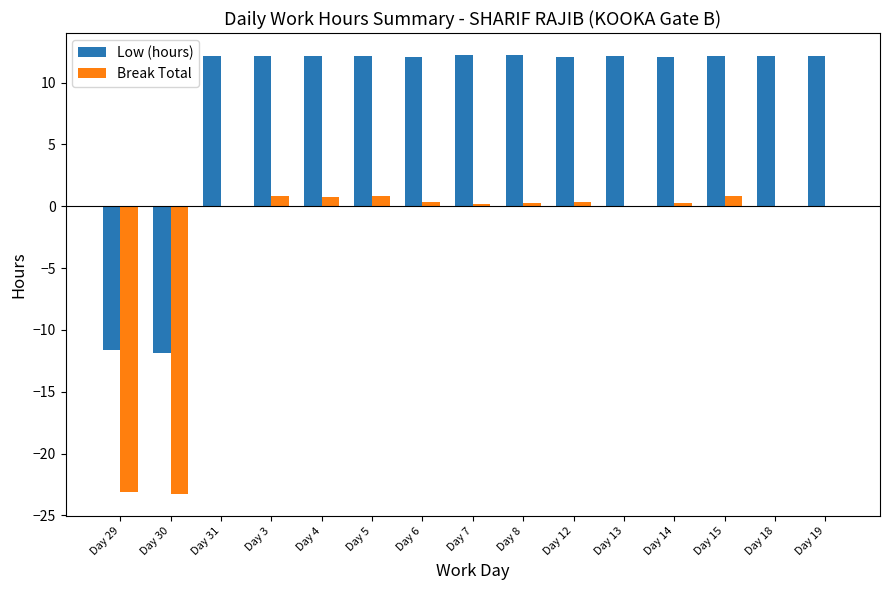

Is the value of Low (hours) at Day 6 greater than the value of Break Total at Day 5?

Yes